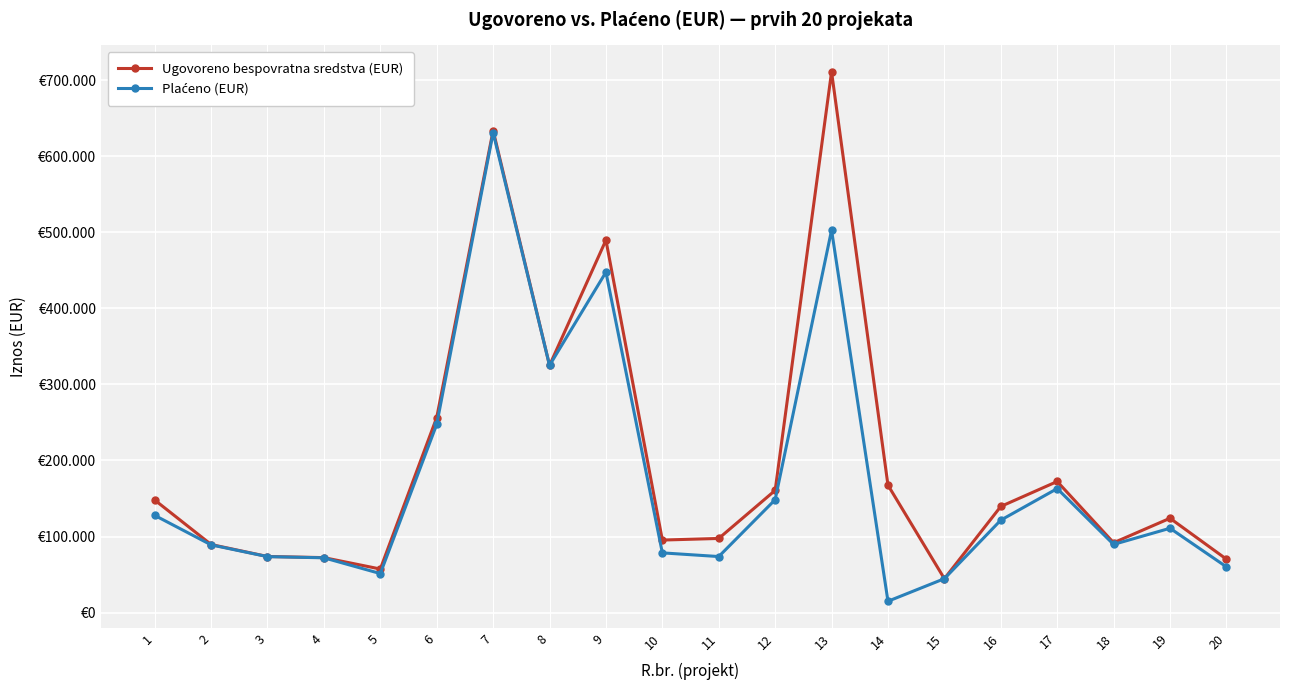

Rank the series by their maximum value, from lowest to highest.

Plaćeno (EUR), Ugovoreno bespovratna sredstva (EUR)